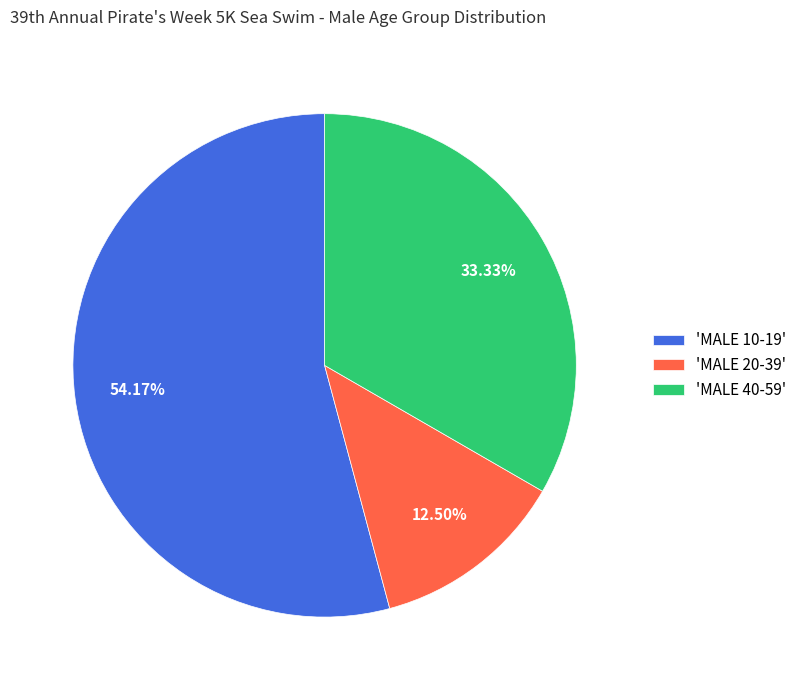

Which has a higher value, 'MALE 40-59' or 'MALE 20-39'?

'MALE 40-59'